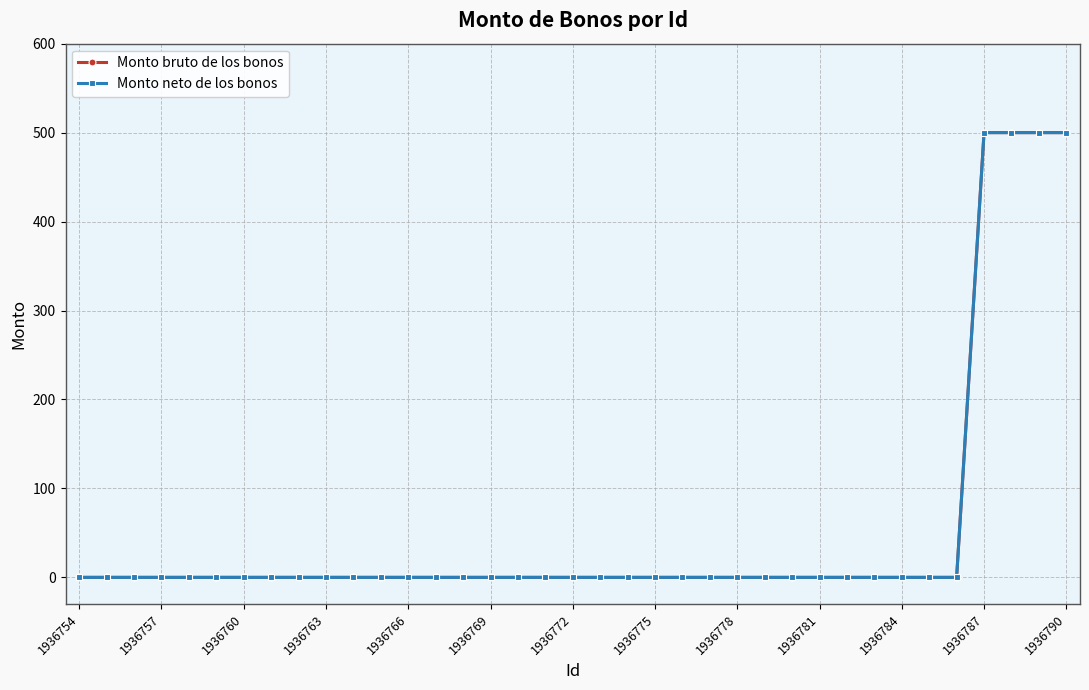

Does the chart have visible grid lines?

Yes